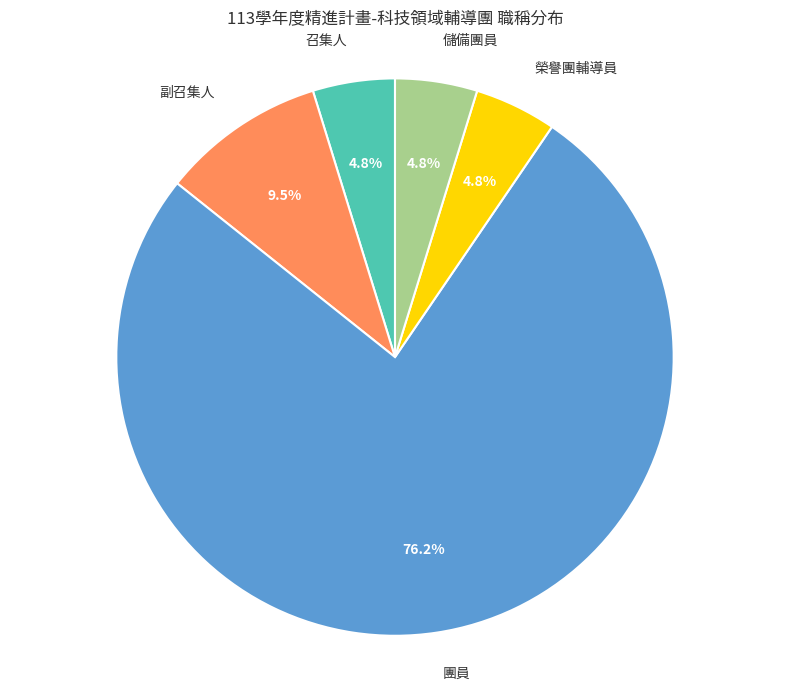

Between 團員 and 儲備團員, which is larger?

團員